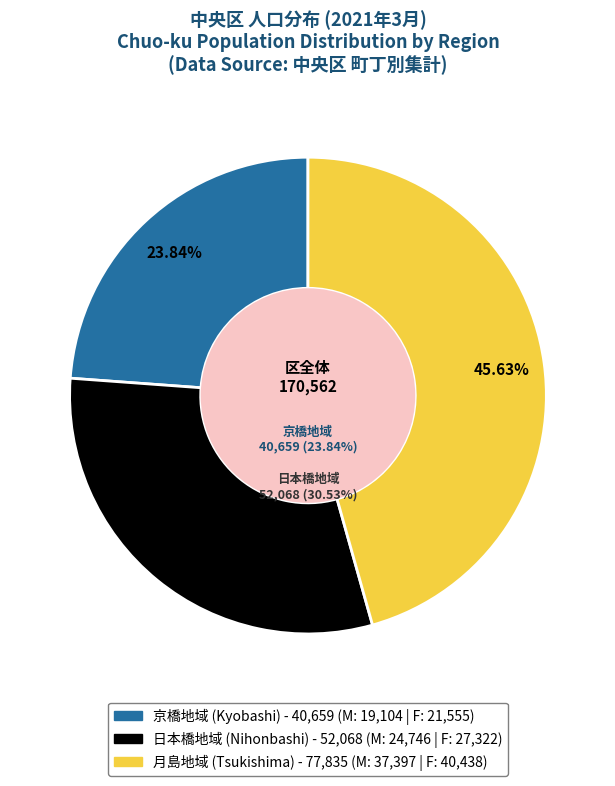

Does 月島地域 account for over 50% of the chart?

No